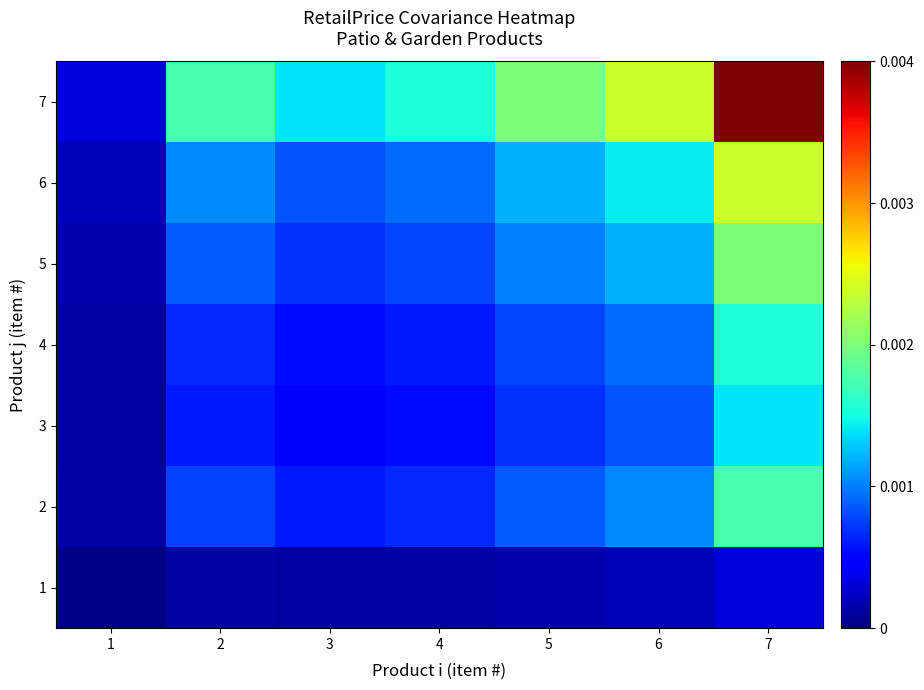

Reading left to right, list all the values displayed in this chart.

1: 1=0.0	2=0.0	3=0.0	4=0.0	5=0.0	6=0.0	7=0.0
2: 1=0.0	2=0.0	3=0.0	4=0.0	5=0.0	6=0.0	7=0.0
3: 1=0.0	2=0.0	3=0.0	4=0.0	5=0.0	6=0.0	7=0.0
4: 1=0.0	2=0.0	3=0.0	4=0.0	5=0.0	6=0.0	7=0.0
5: 1=0.0	2=0.0	3=0.0	4=0.0	5=0.0	6=0.0	7=0.0
6: 1=0.0	2=0.0	3=0.0	4=0.0	5=0.0	6=0.0	7=0.0
7: 1=0.0	2=0.0	3=0.0	4=0.0	5=0.0	6=0.0	7=0.0